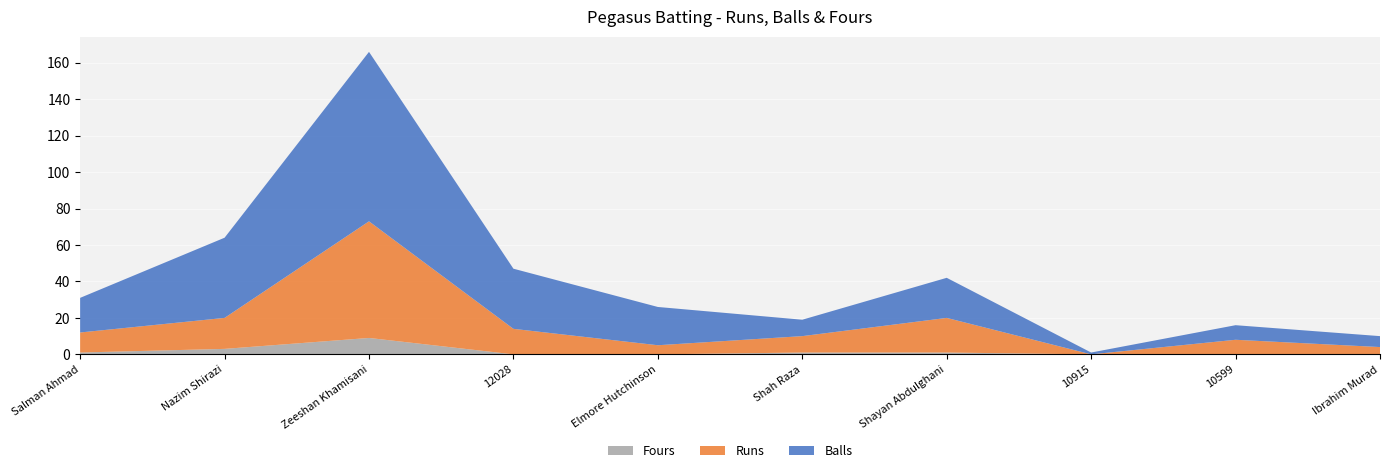

Count the number of categories in the chart.

10